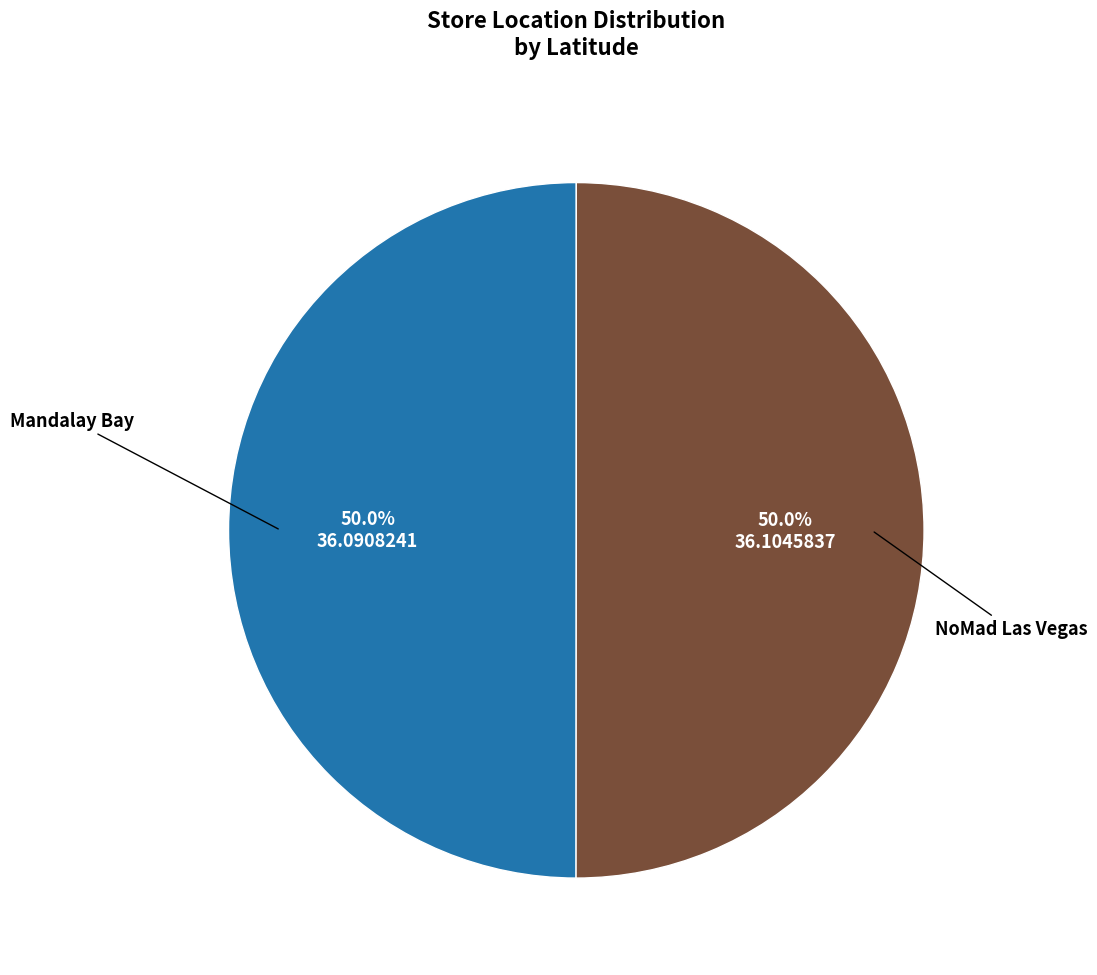

How many segments does this pie chart have?

2